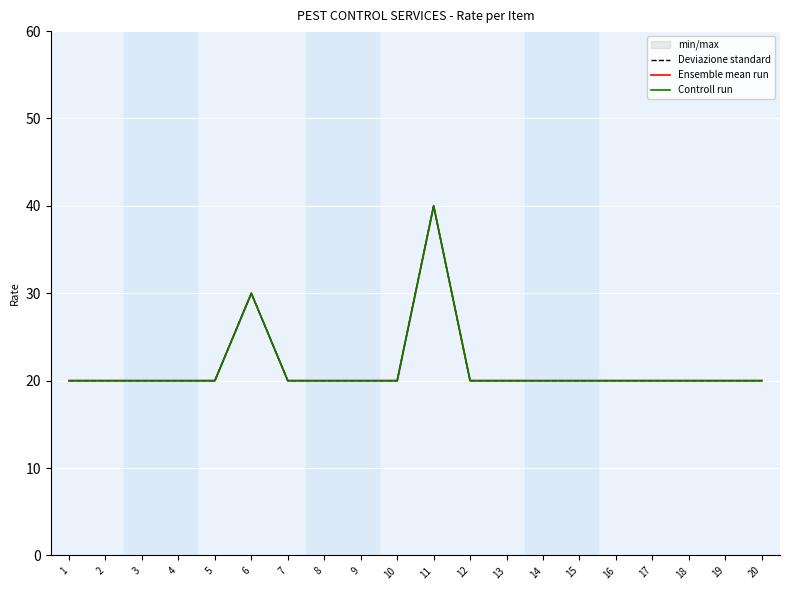

Is this an area chart (filled region under the line)?

No